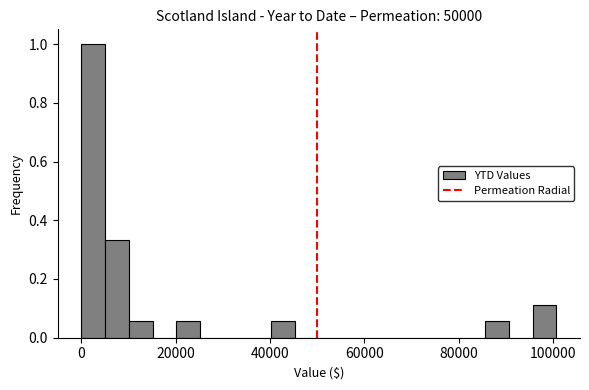

Read against the x-axis, roughly where is the centre of the tallest bar?

2000